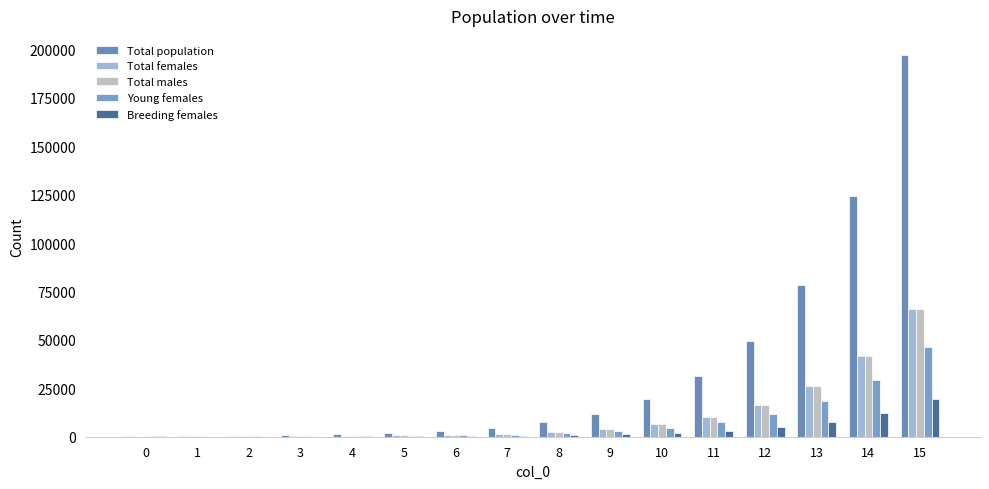

Rank the series at 15 from highest to lowest value.

Total population, Total females, Total males, Young females, Breeding females